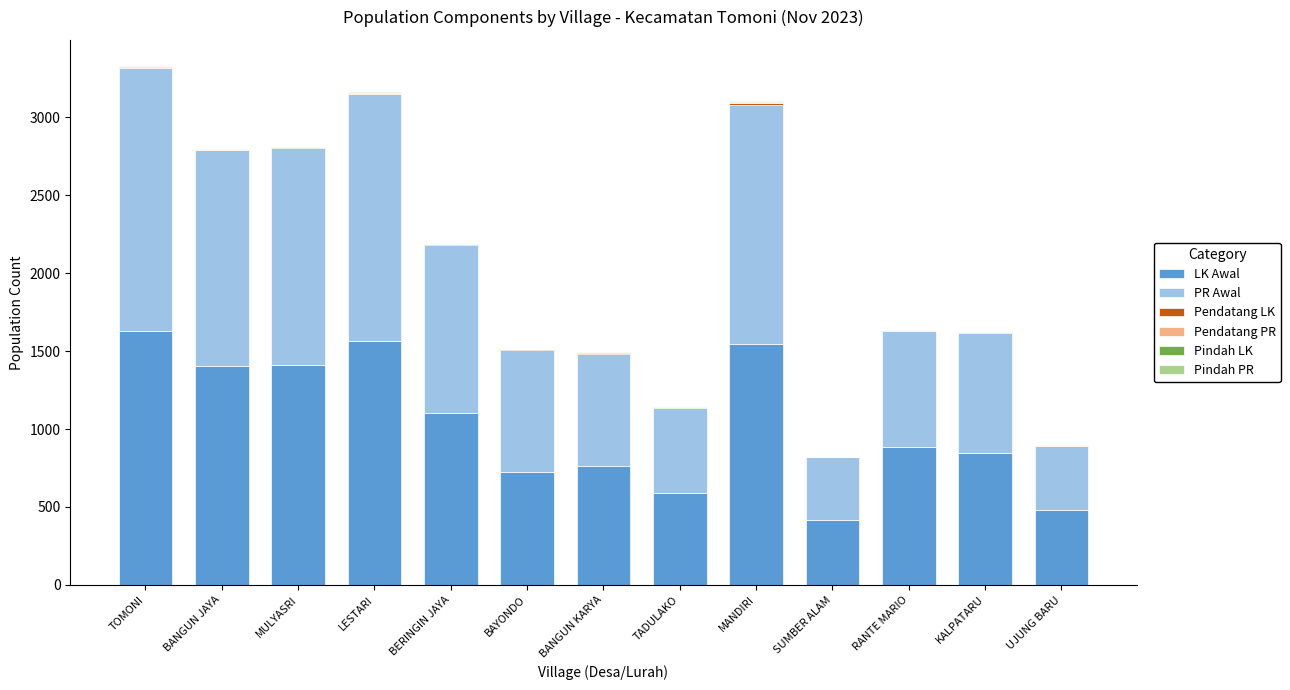

The LK Awal series shows 1545 at MANDIRI. True or false?

True